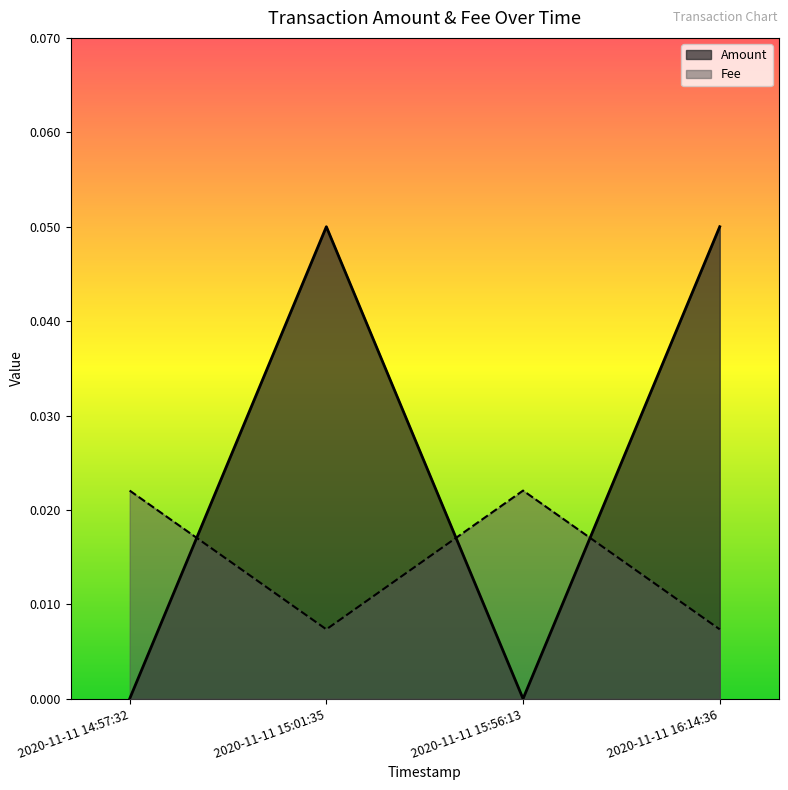

What is the difference between the maximum and second lowest values in the Amount series?

0.1